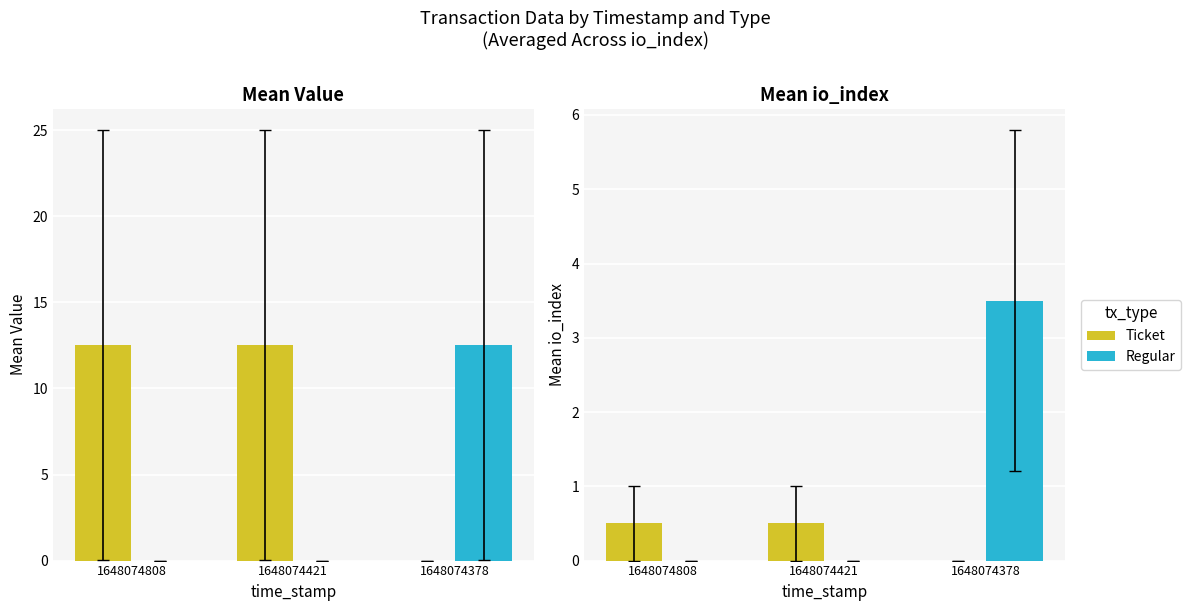

How many groups of bars are there?

3